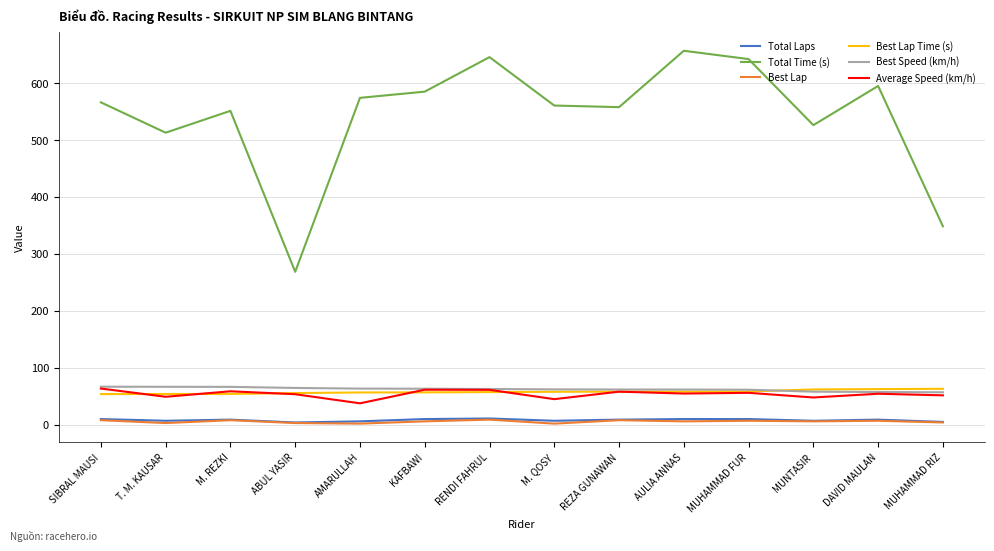

True or false: Total Time (s) has more than 0 points higher than both neighbors.

True